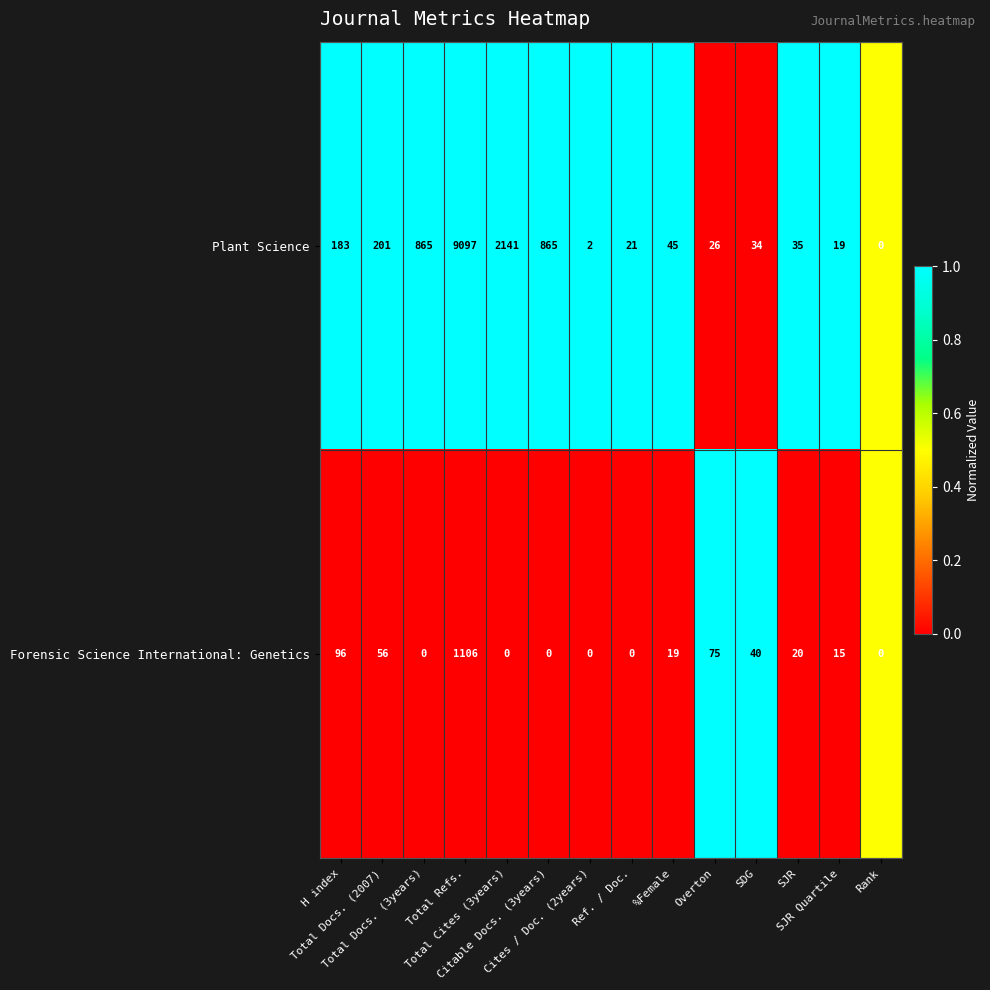

How many values in the Forensic Science International: Genetics series are below 19?

7